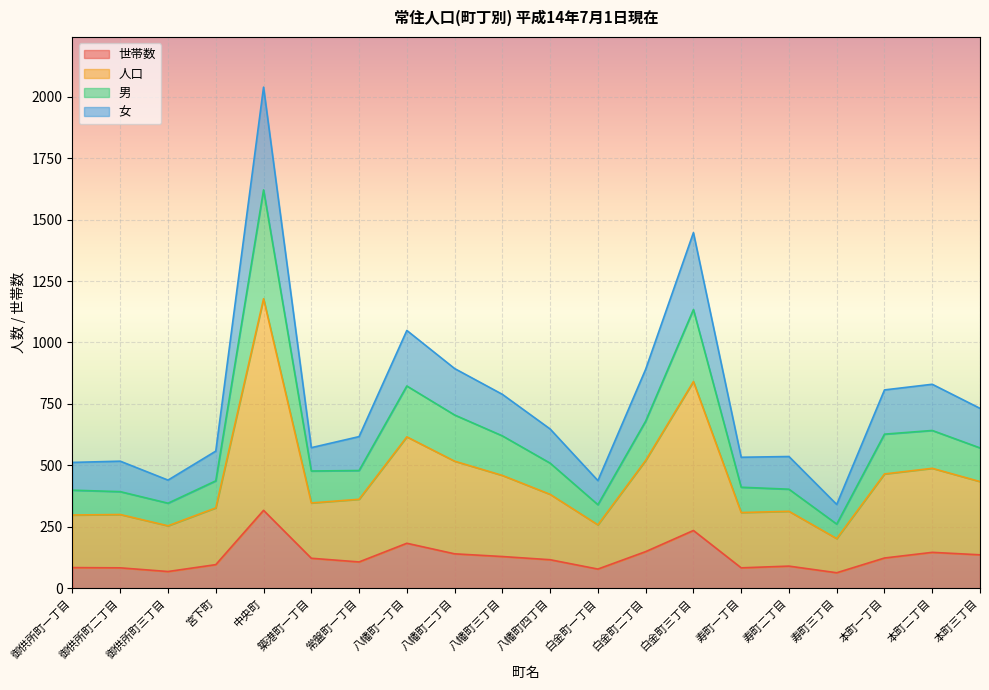

Which has a higher value, 八幡町一丁目 or 本町三丁目?

八幡町一丁目